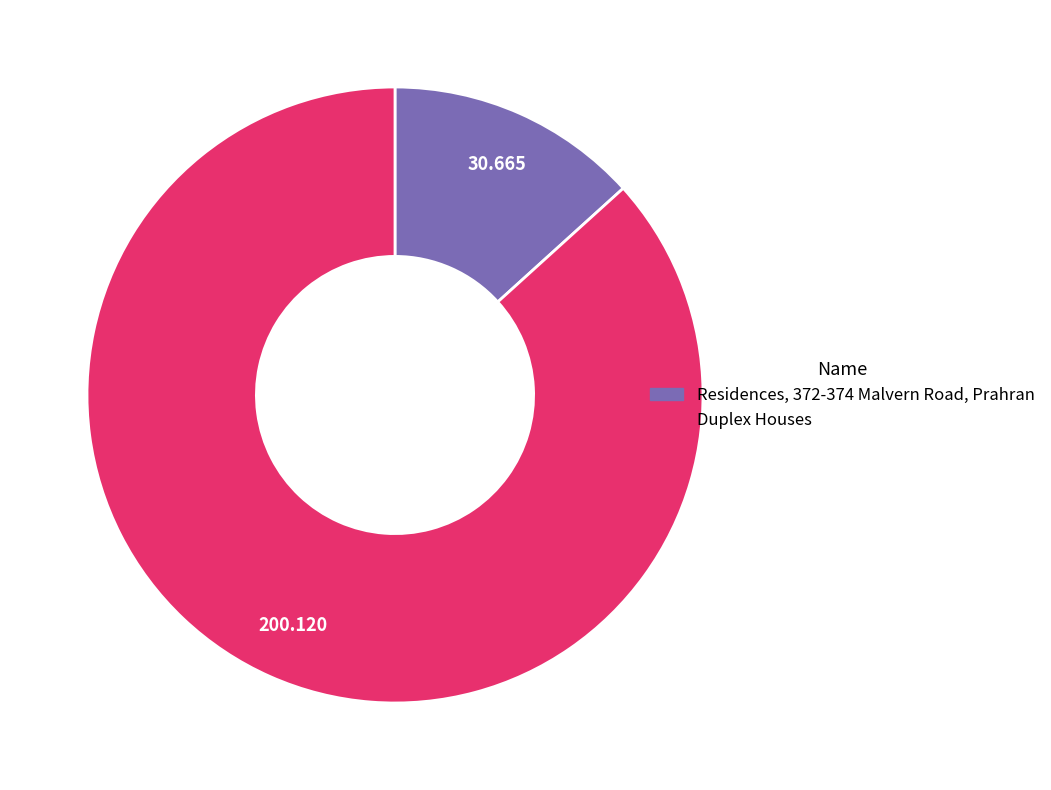

Do Residences, 372-374 Malvern Road, Prahran and Duplex Houses together represent more than half of the pie?

Yes